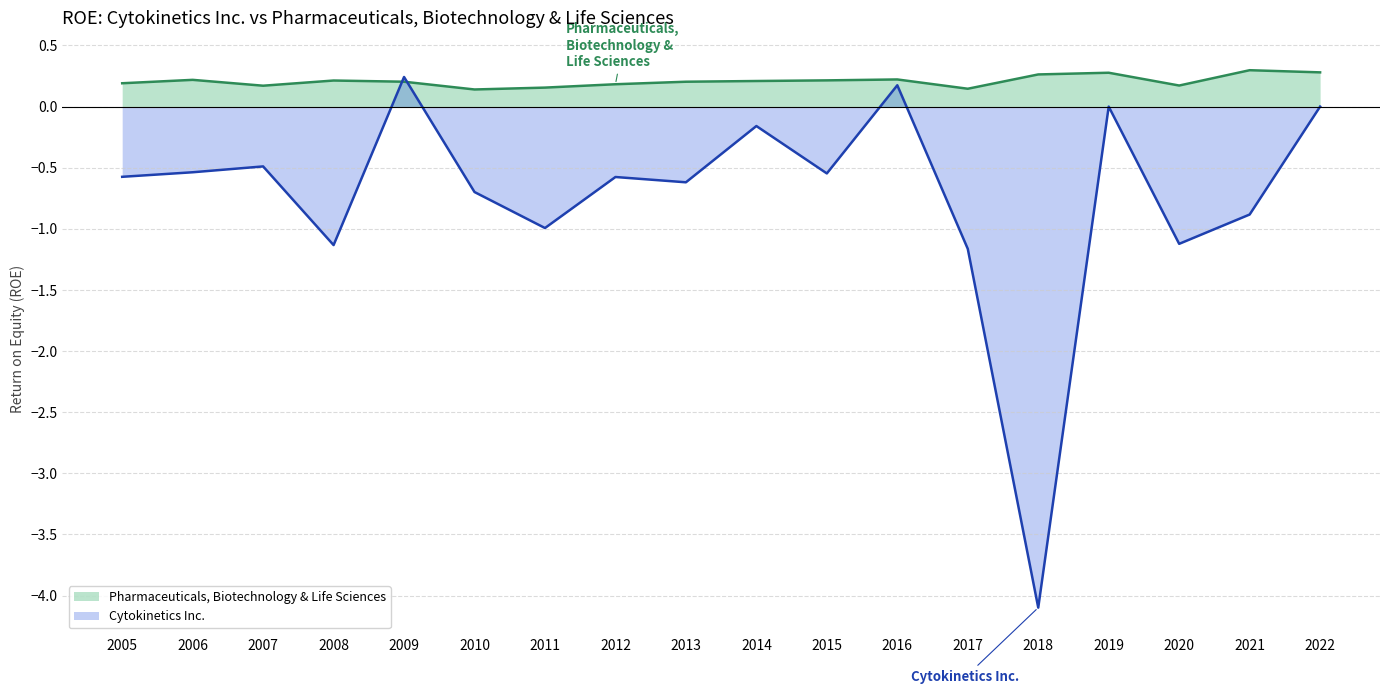

What is the average value of the Cytokinetics Inc. series?

-0.7